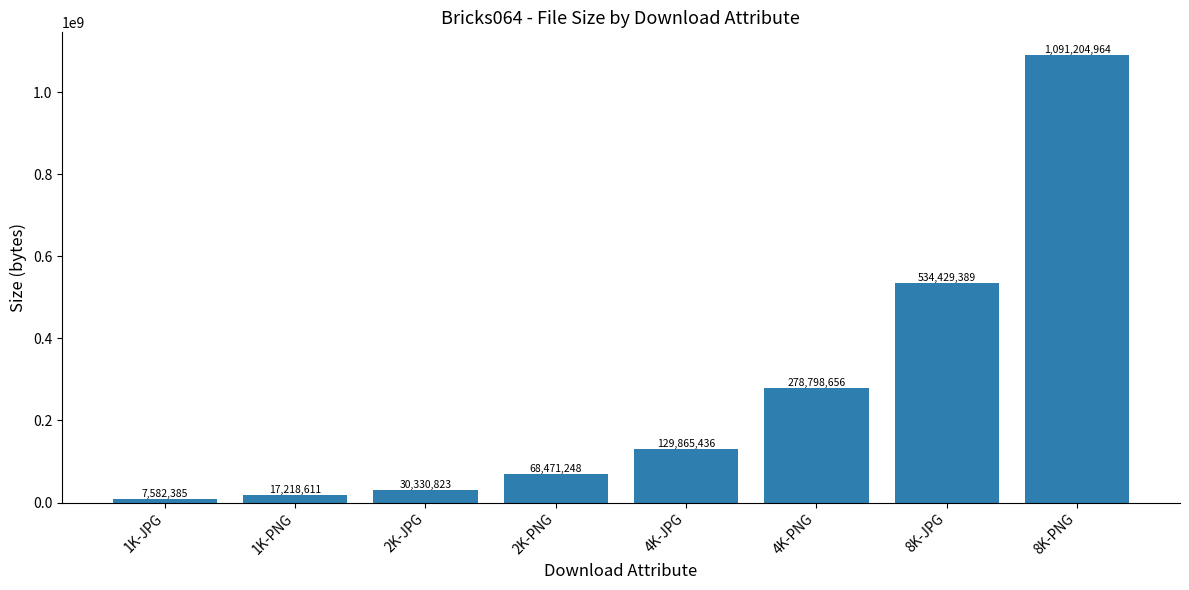

Reading left to right, list all the values displayed in this chart.

7582385	17218611	30330823	68471248	129865436	278798656	534429389	1091204964